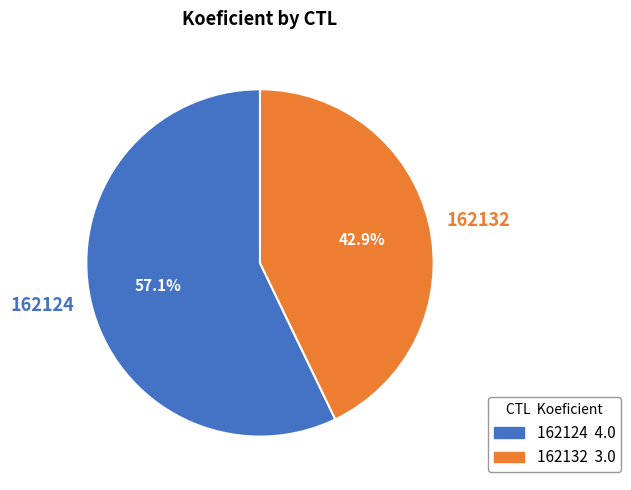

How many slices are in this pie chart?

2